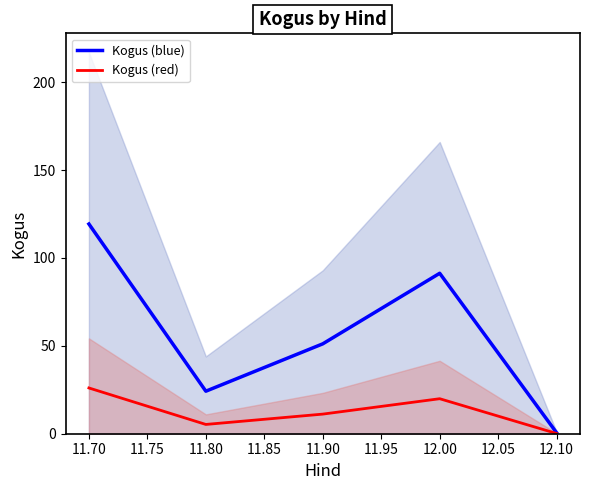

The Kogus (blue) series shows 24.2 at 11.80. True or false?

True